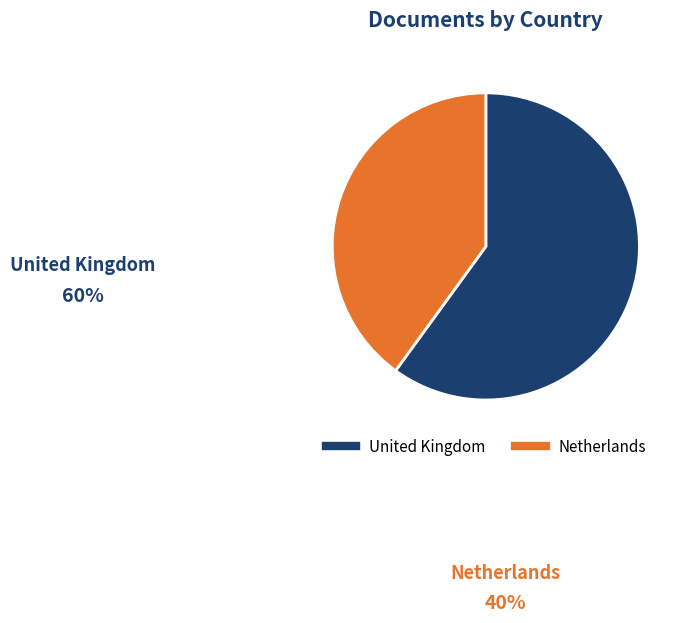

How many slices are in this pie chart?

2